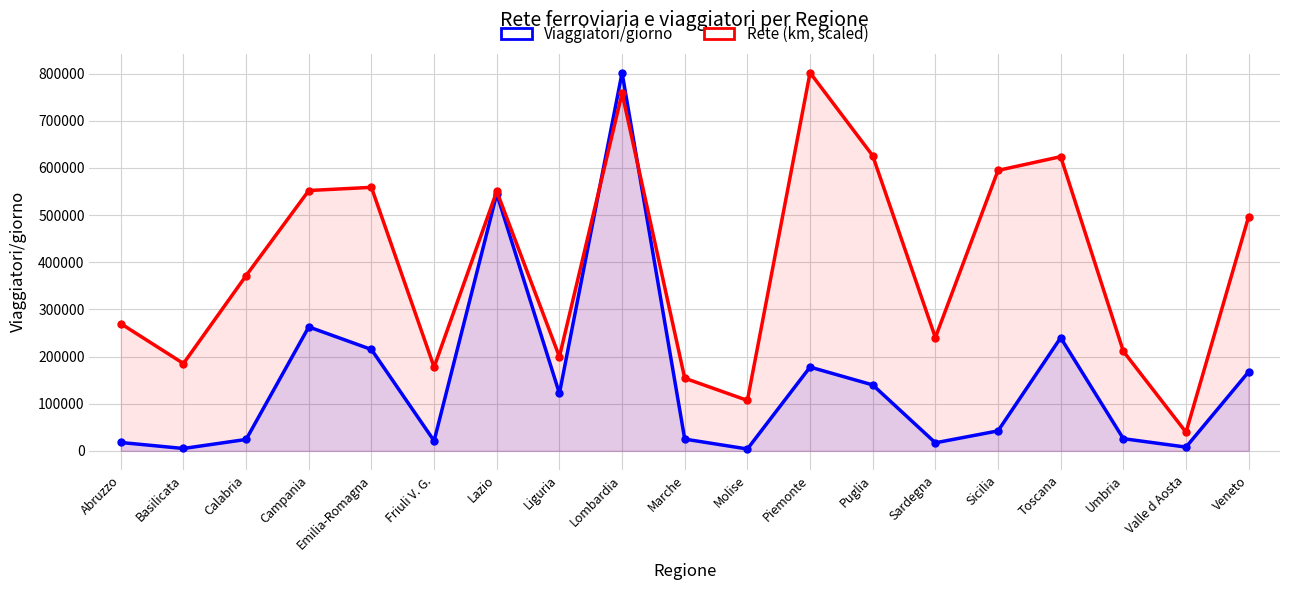

Reading left to right, transcribe all the data shown in this chart.

Viaggiatori/giorno: Abruzzo=17782.0	Basilicata=5048.0	Calabria=24245.0	Campania=262855.0	Emilia-Romagna=215000.0	Friuli V. G.=21232.0	Lazio=545000.0	Liguria=121897.0	Lombardia=802000.0	Marche=24950.0	Molise=4000.0	Piemonte=177686.0	Puglia=139866.0	Sardegna=17100.0	Sicilia=42374.0	Toscana=240000.0	Umbria=25861.0	Valle d Aosta=8008.0	Veneto=167682.0
Rete (km, scaled): Abruzzo=269861.6	Basilicata=185230.5	Calabria=371658.5	Campania=552098.6	Emilia-Romagna=558885.0	Friuli V. G.=177645.6	Lazio=550501.7	Liguria=199601.8	Lombardia=758486.8	Marche=154092.6	Molise=106986.6	Piemonte=802000.0	Puglia=625951.2	Sardegna=240320.6	Sicilia=594813.3	Toscana=623955.2	Umbria=211178.7	Valle d Aosta=39521.2	Veneto=497008.5